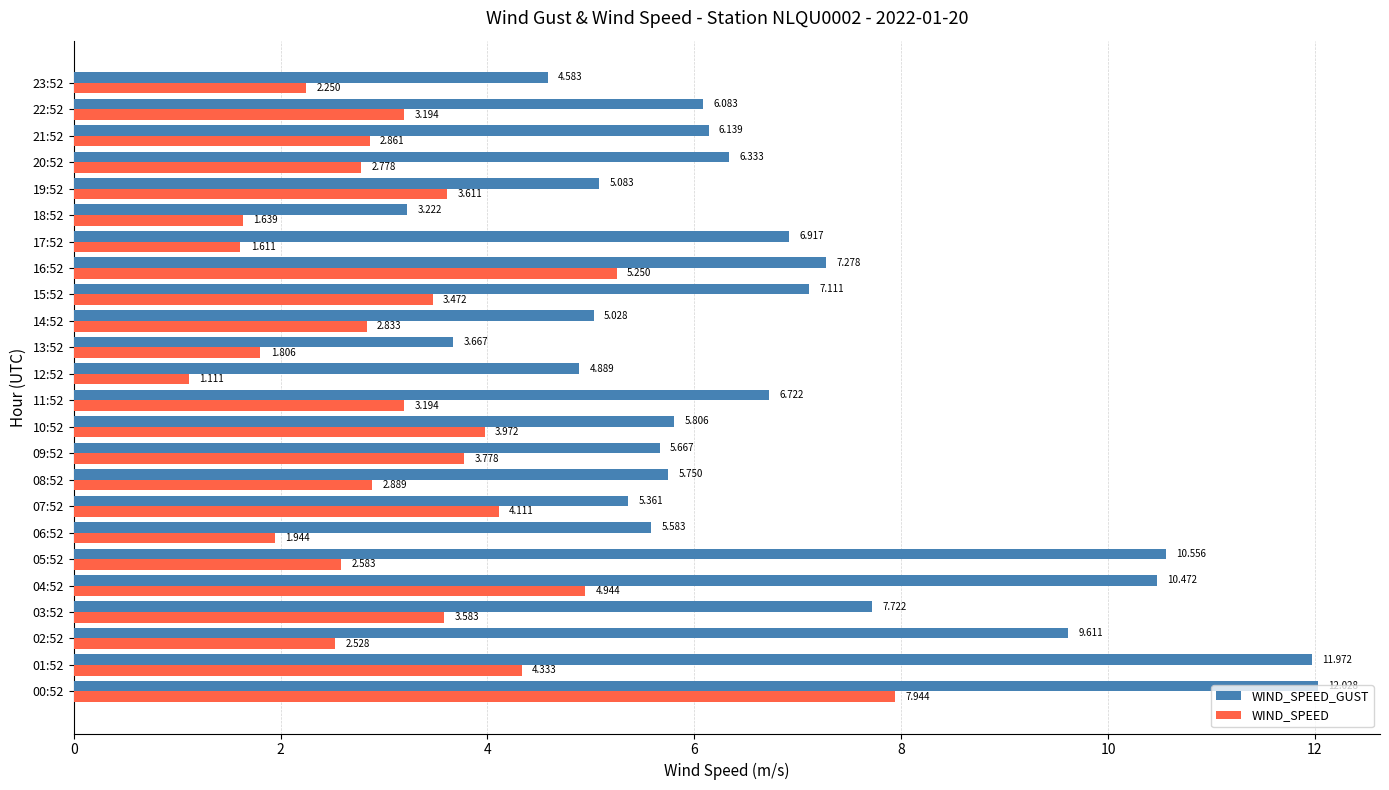

Which series has the largest total across all categories?

WIND_SPEED_GUST